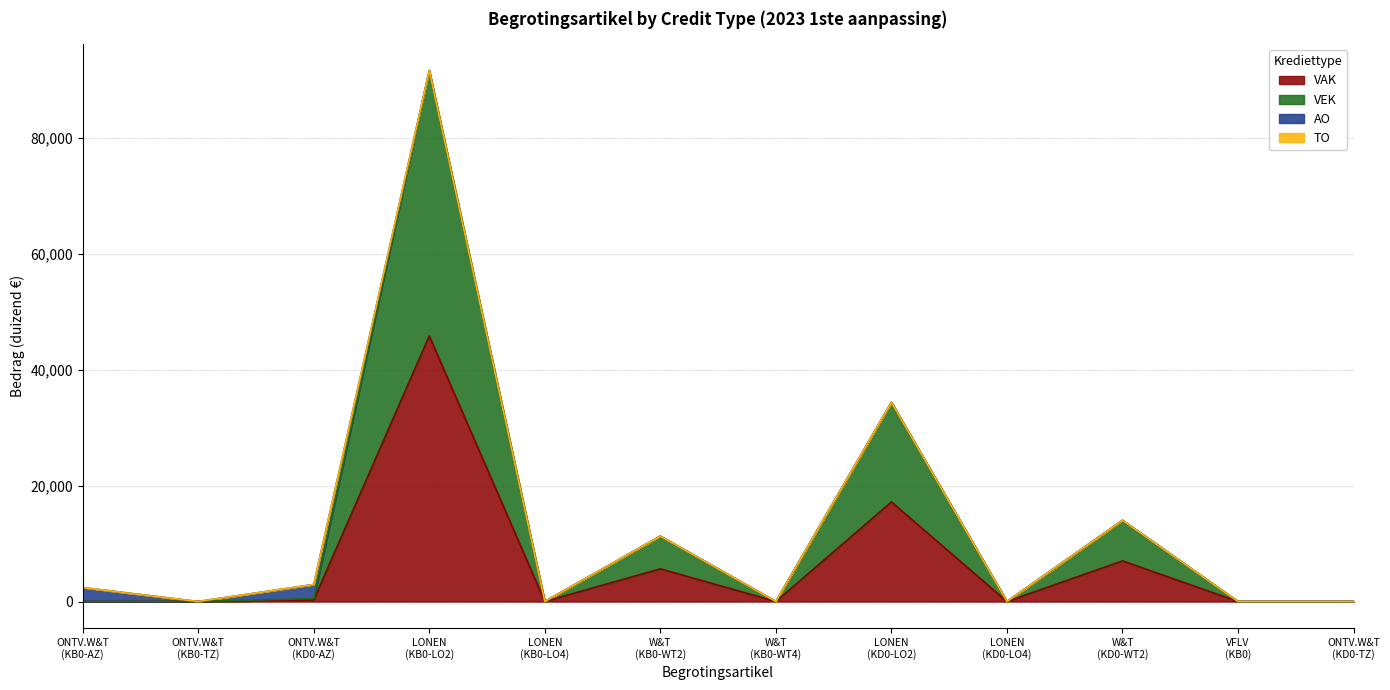

True or false: VAK has more than 2 points higher than both neighbors.

True